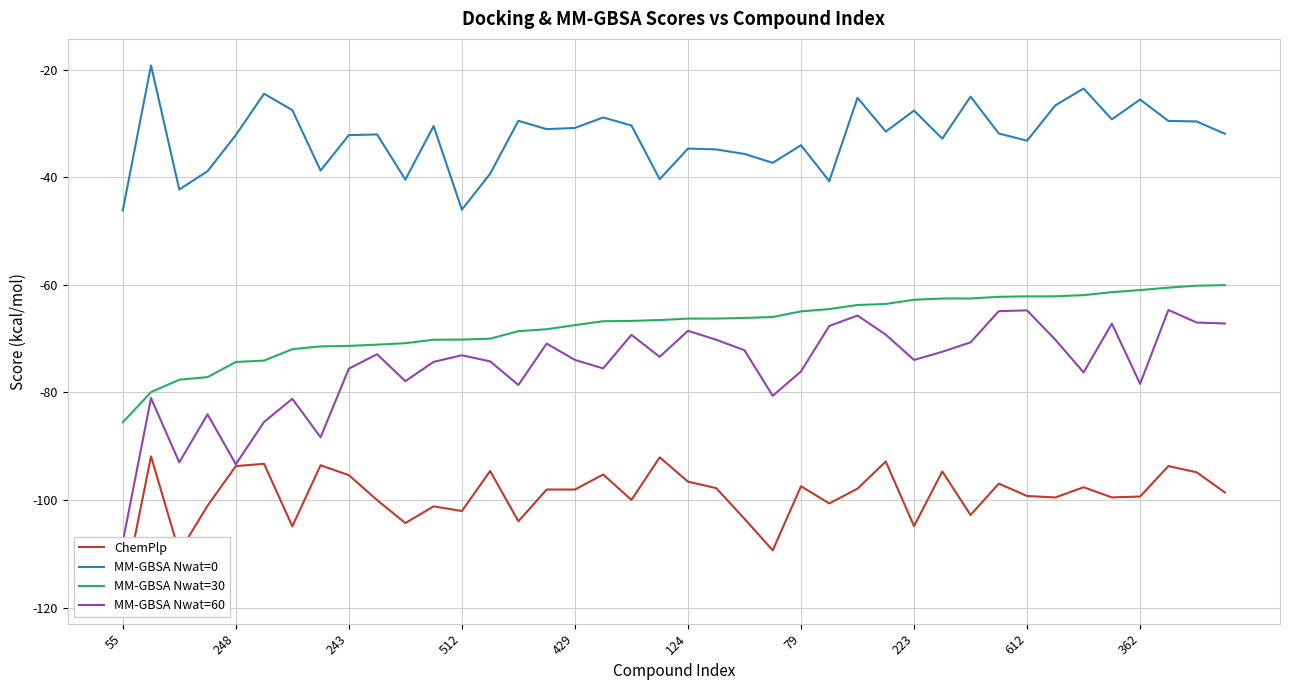

Reading left to right, transcribe all the data shown in this chart.

ChemPlp: -118.1	-91.9	-109.7	-101.1	-93.7	-93.3	-104.9	-93.6	-95.4	-100.0	-104.3	-101.2	-102.1	-94.6	-104.0	-98.1	-98.1	-95.3	-100.0	-92.1	-96.6	-97.8	-103.5	-109.4	-97.5	-100.7	-97.9	-92.9	-104.9	-94.7	-102.8	-97.0	-99.3	-99.5	-97.6	-99.5	-99.4	-93.7	-94.9	-98.6
MM-GBSA Nwat=0: -46.2	-19.2	-42.3	-38.9	-32.2	-24.5	-27.5	-38.8	-32.2	-32.1	-40.5	-30.5	-46.0	-39.4	-29.5	-31.1	-30.8	-28.9	-30.4	-40.4	-34.7	-34.8	-35.7	-37.3	-34.1	-40.7	-25.2	-31.5	-27.6	-32.8	-25.0	-31.9	-33.2	-26.7	-23.5	-29.3	-25.6	-29.5	-29.6	-31.9
MM-GBSA Nwat=30: -85.6	-80.0	-77.6	-77.2	-74.4	-74.1	-72.0	-71.5	-71.4	-71.1	-70.9	-70.2	-70.2	-70.0	-68.6	-68.3	-67.5	-66.8	-66.7	-66.6	-66.3	-66.3	-66.2	-66.0	-64.9	-64.5	-63.8	-63.6	-62.8	-62.6	-62.5	-62.2	-62.2	-62.1	-61.9	-61.4	-61.0	-60.5	-60.2	-60.1
MM-GBSA Nwat=60: -107.8	-81.1	-93.0	-84.1	-93.4	-85.5	-81.2	-88.4	-75.6	-72.9	-77.9	-74.3	-73.1	-74.2	-78.6	-70.9	-74.0	-75.6	-69.3	-73.4	-68.6	-70.2	-72.2	-80.6	-76.1	-67.7	-65.7	-69.3	-74.0	-72.5	-70.7	-64.9	-64.8	-70.2	-76.3	-67.2	-78.4	-64.7	-67.0	-67.2